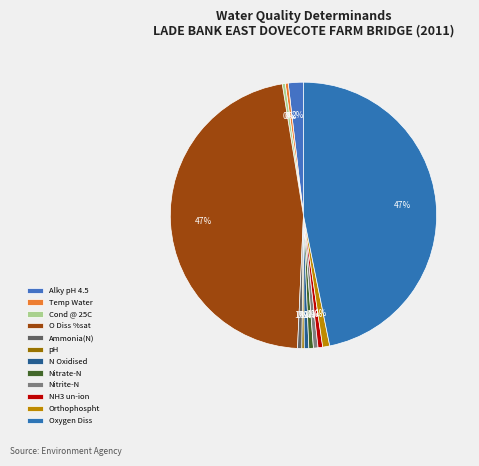

Which slice is the smallest?

pH